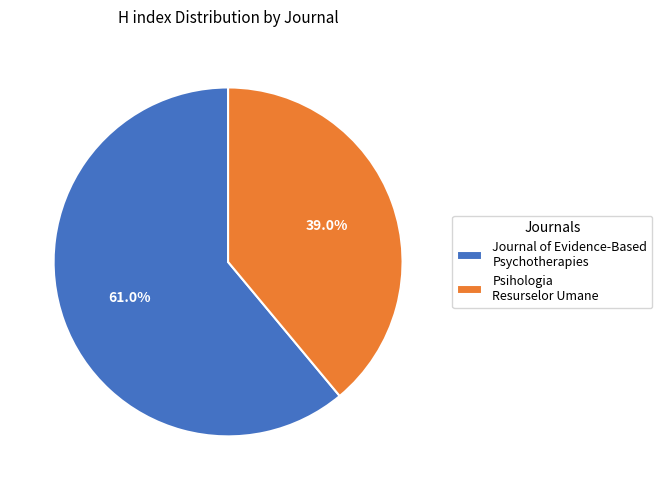

What percentage is the Psihologia Resurselor Umane slice, to the nearest percent?

39%